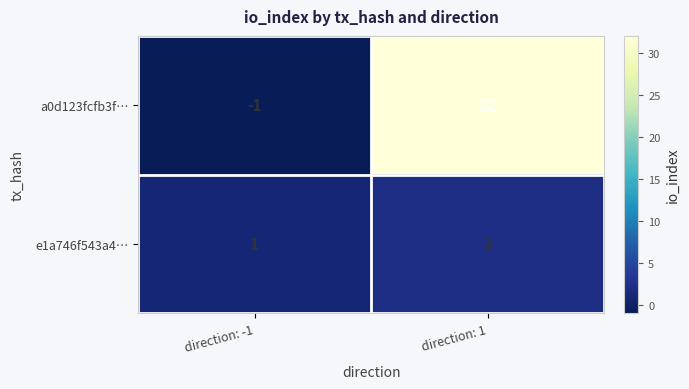

True or false: e1a746f543a4… has a value of 3 at direction: 1.

False